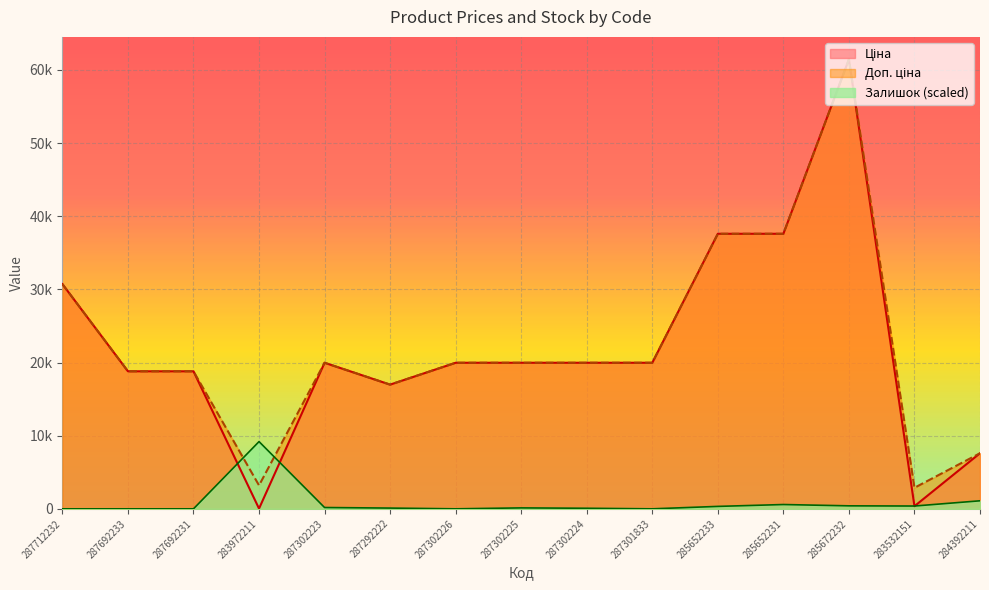

How many interior local peaks does the Доп. ціна series have?

2